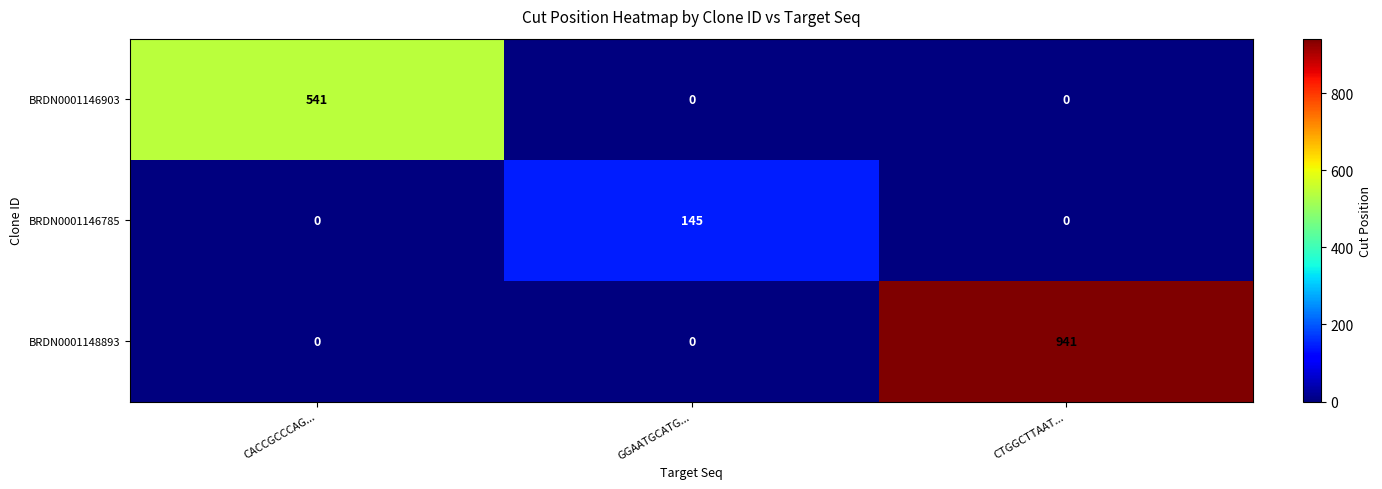

What is the difference between the maximum and minimum values in the BRDN0001146785 series?

145